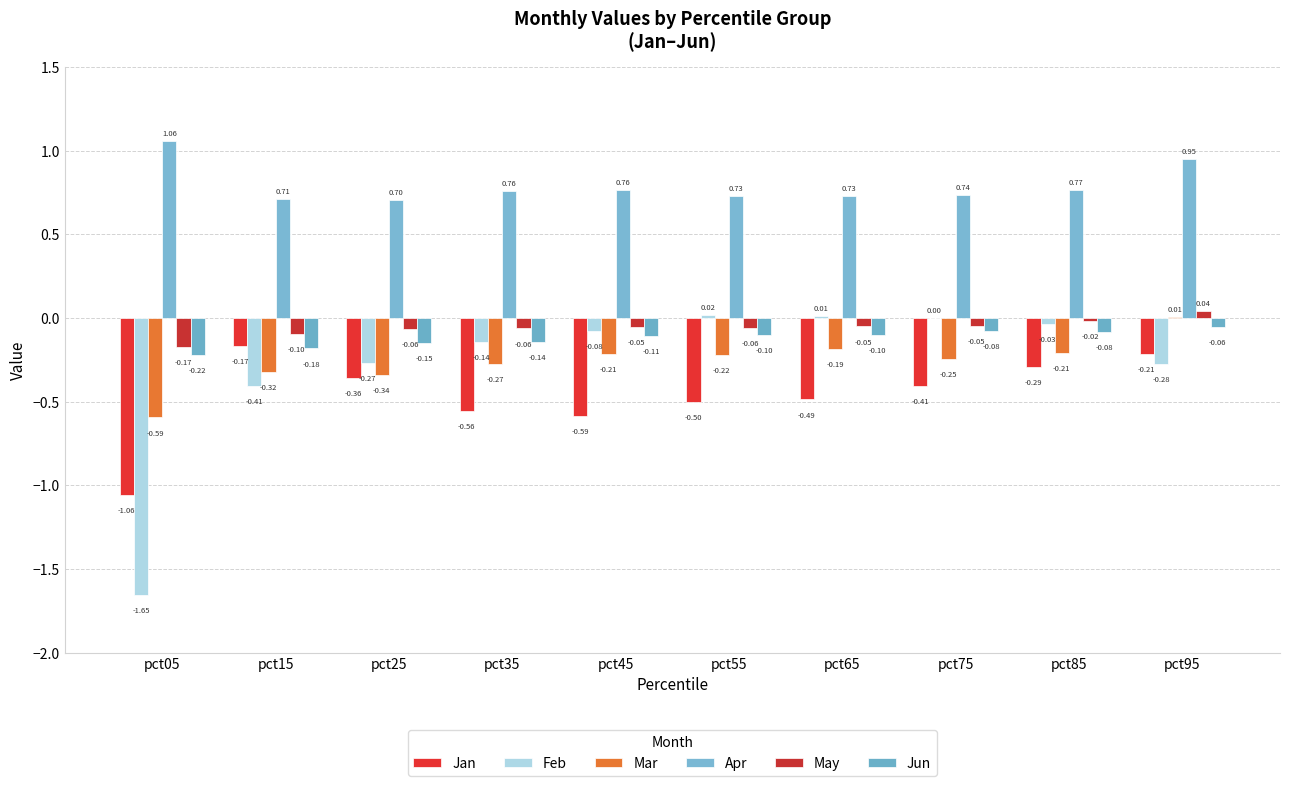

Are the bars grouped side by side (vs. stacked)?

Yes